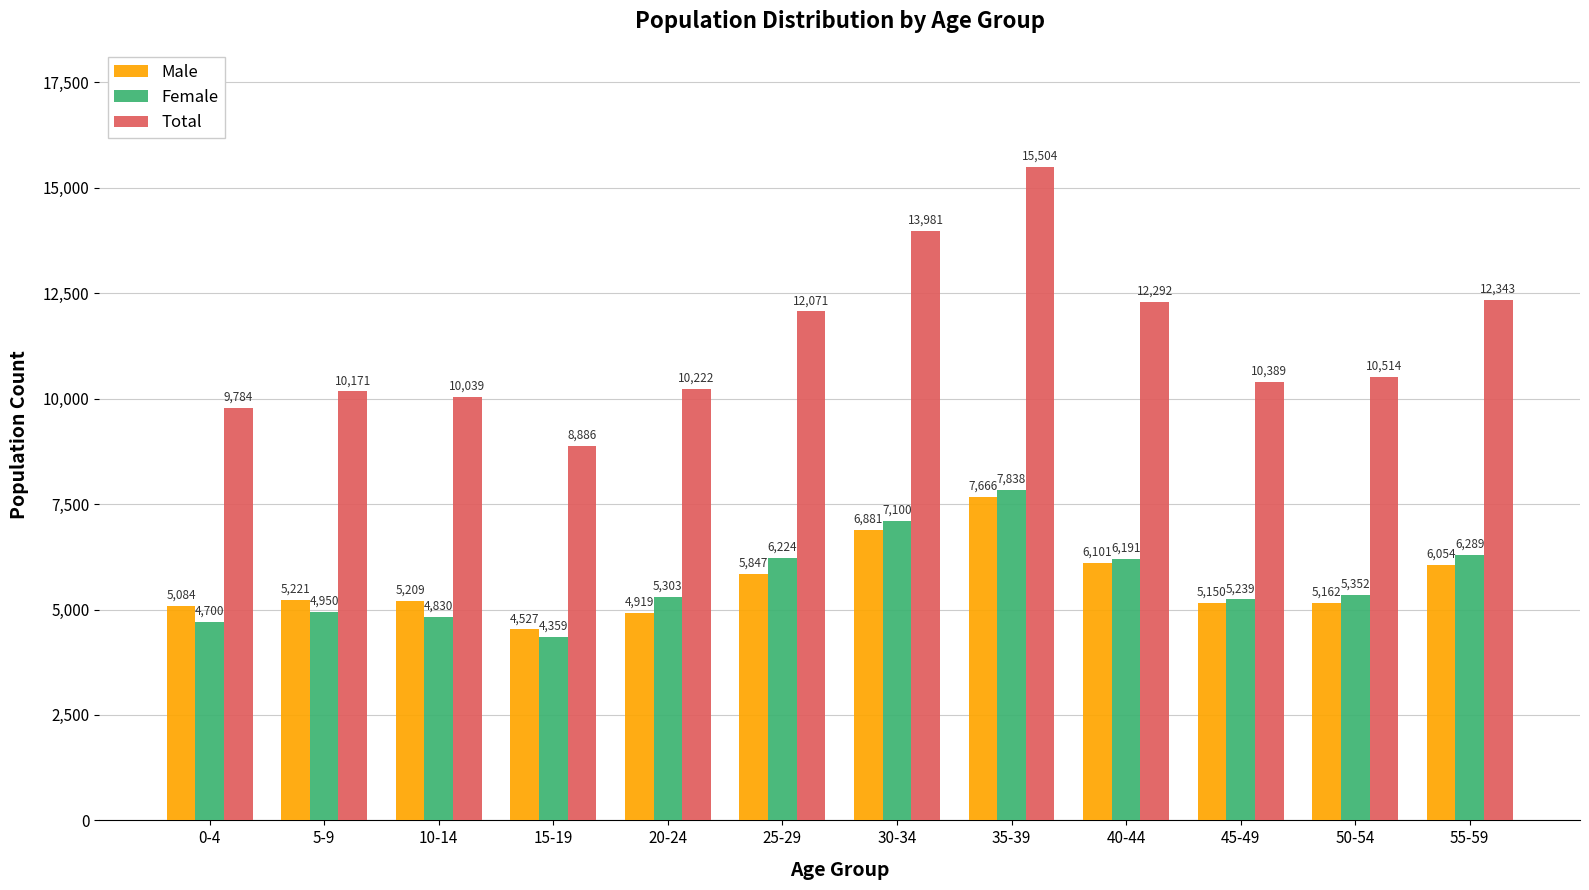

What is the average value of the Total series?

11350